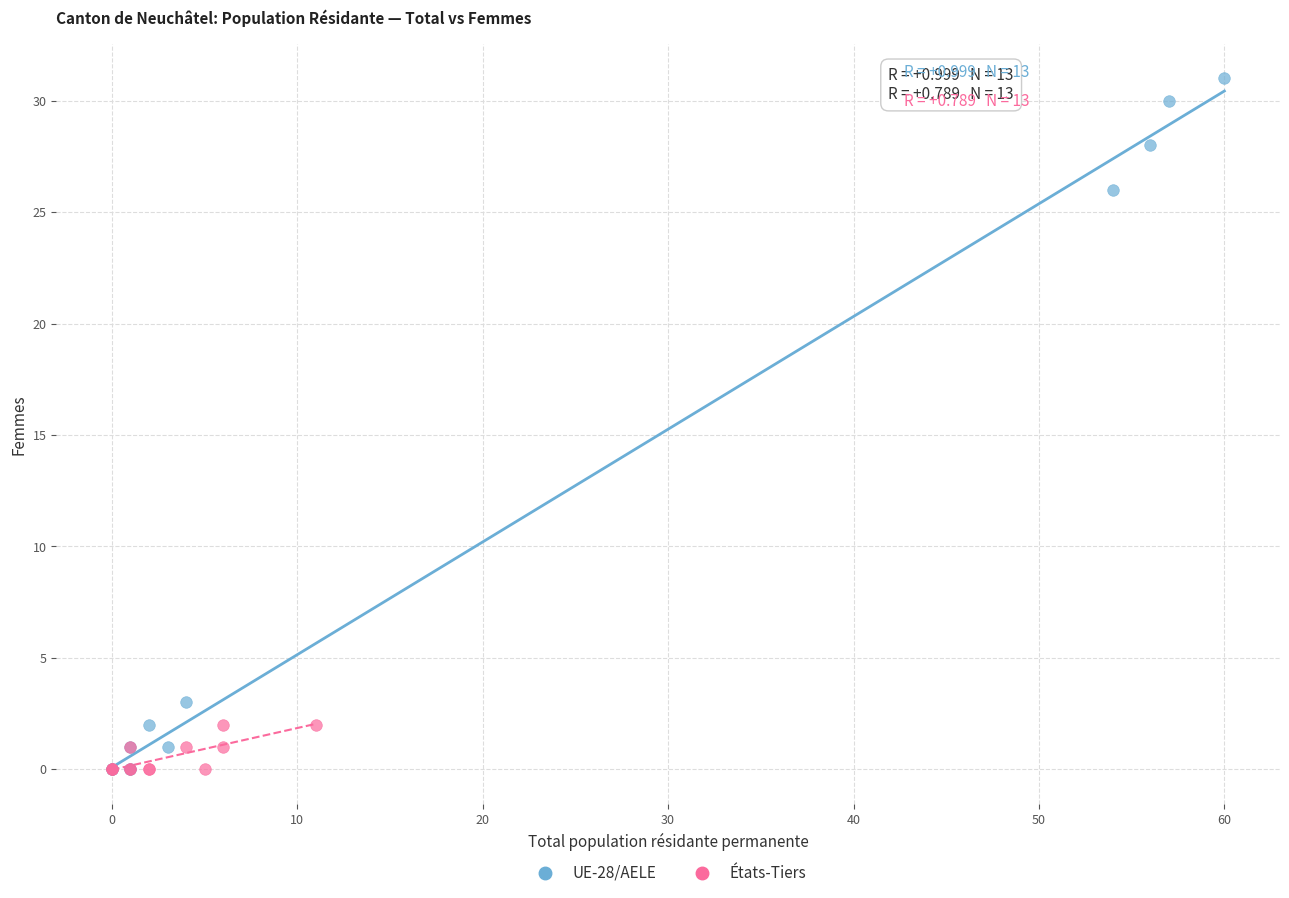

Which series contains the highest Y value?

UE-28/AELE